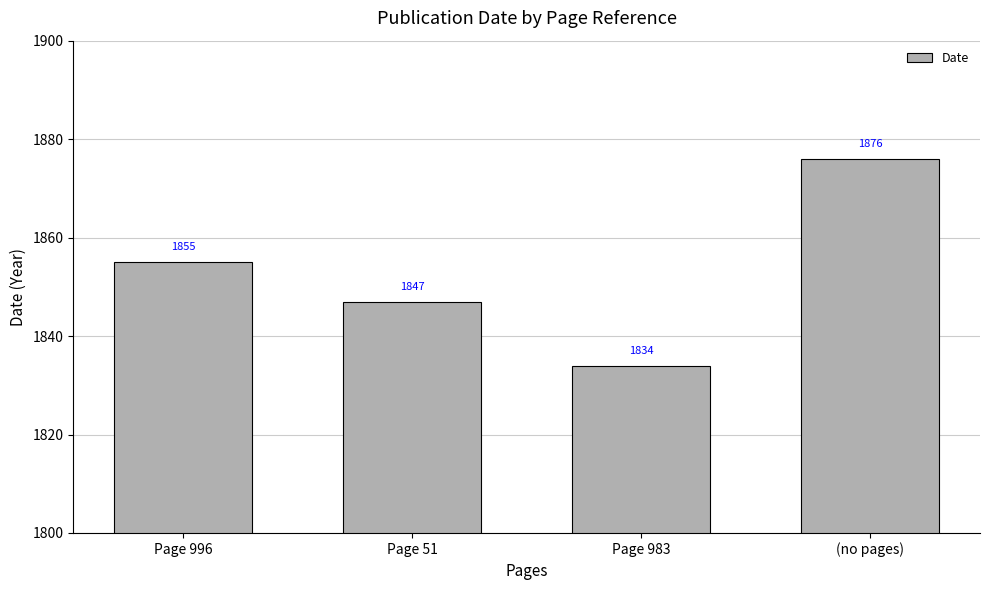

Are the bars grouped side by side (vs. stacked)?

No